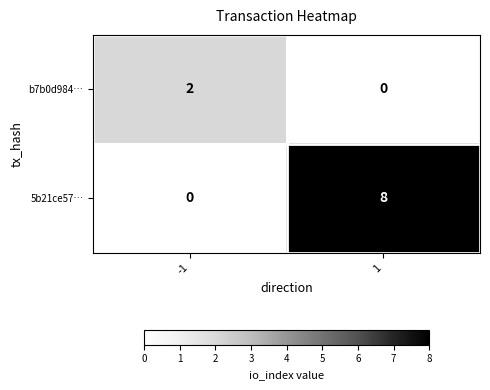

Which series changed the most between -1 and 1?

5b21ce57…